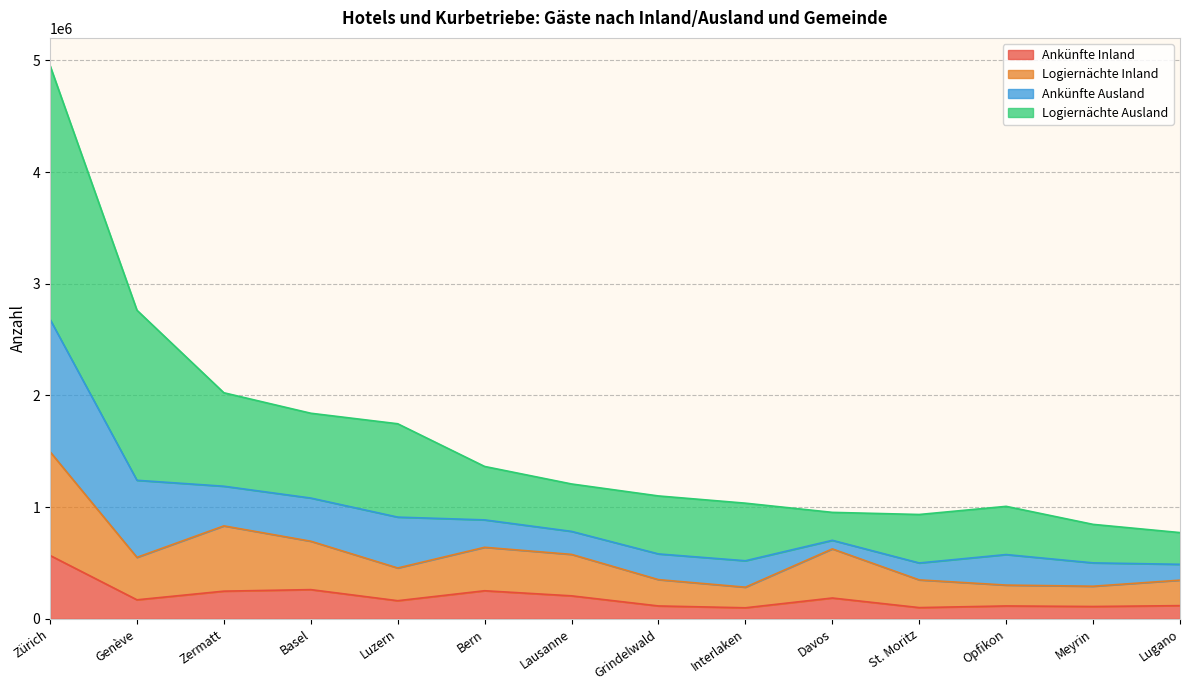

Which series changed the most between Zermatt and Bern?

Logiernächte Ausland